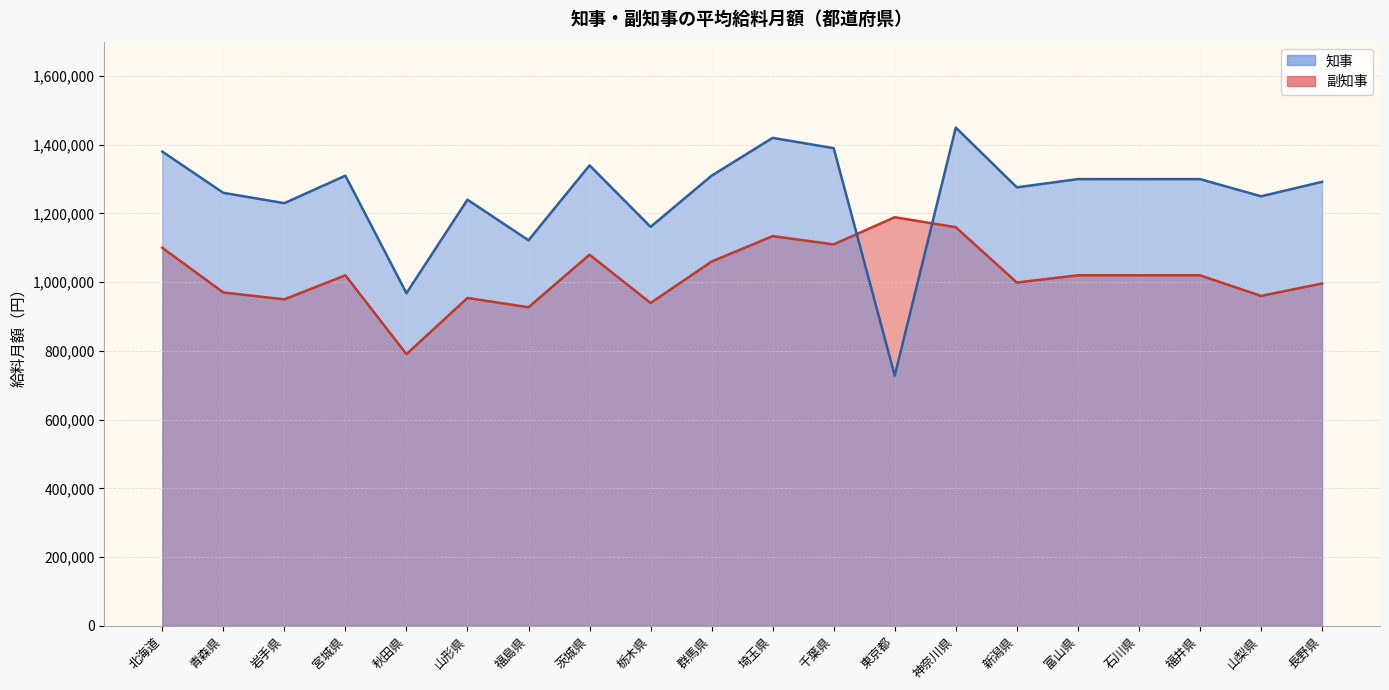

The value of 知事 at 青森県 is 1944059. True or false?

False